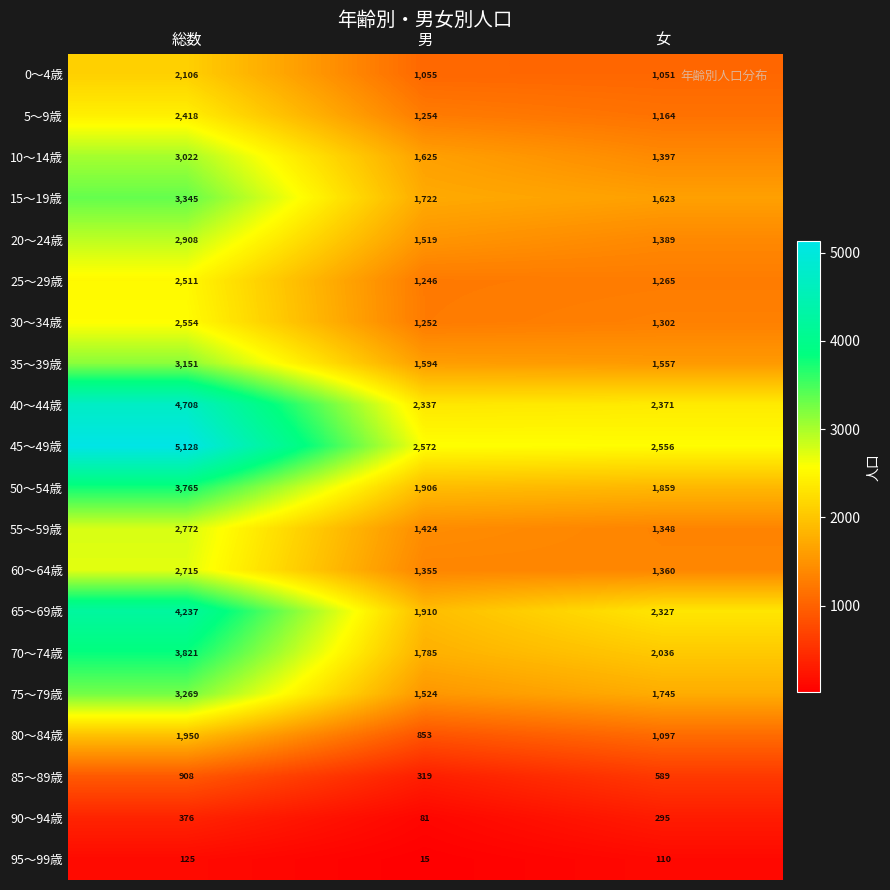

What is the approximate value of 85～89歳 at 総数?

908